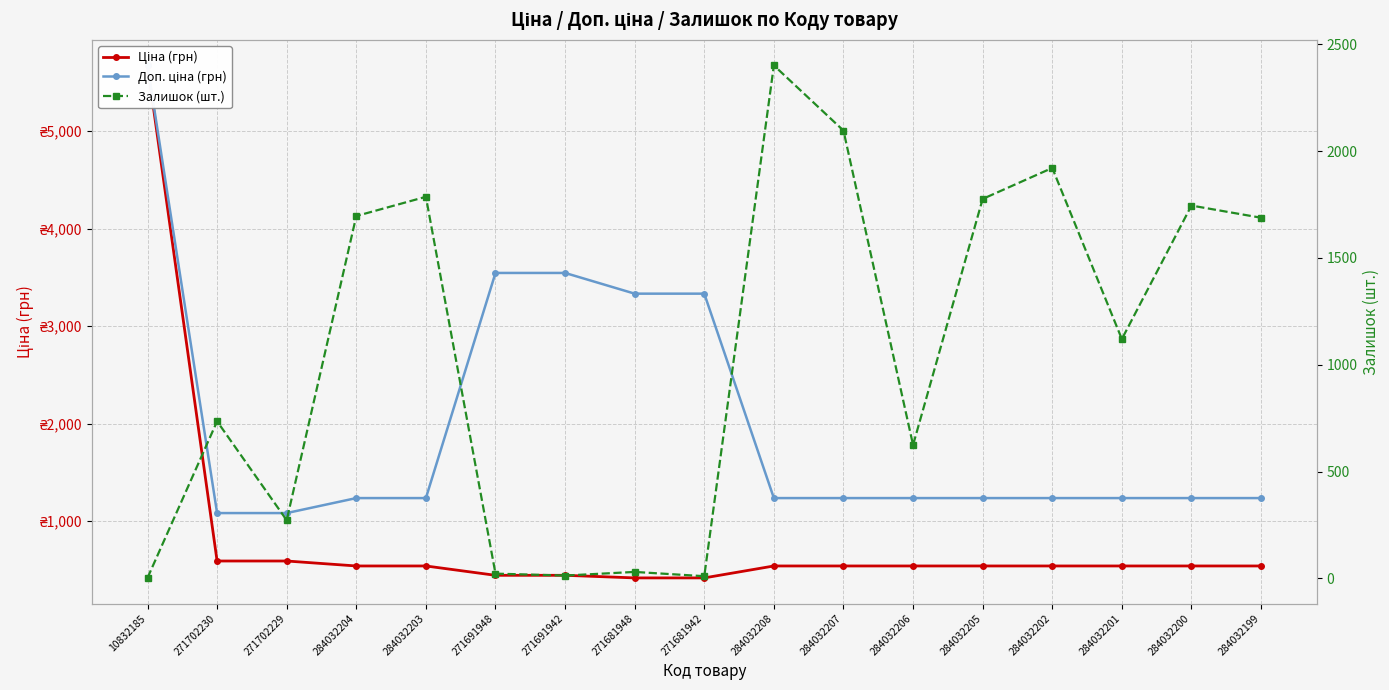

What is the approximate value of Ціна (грн) at 284032199?

539.0